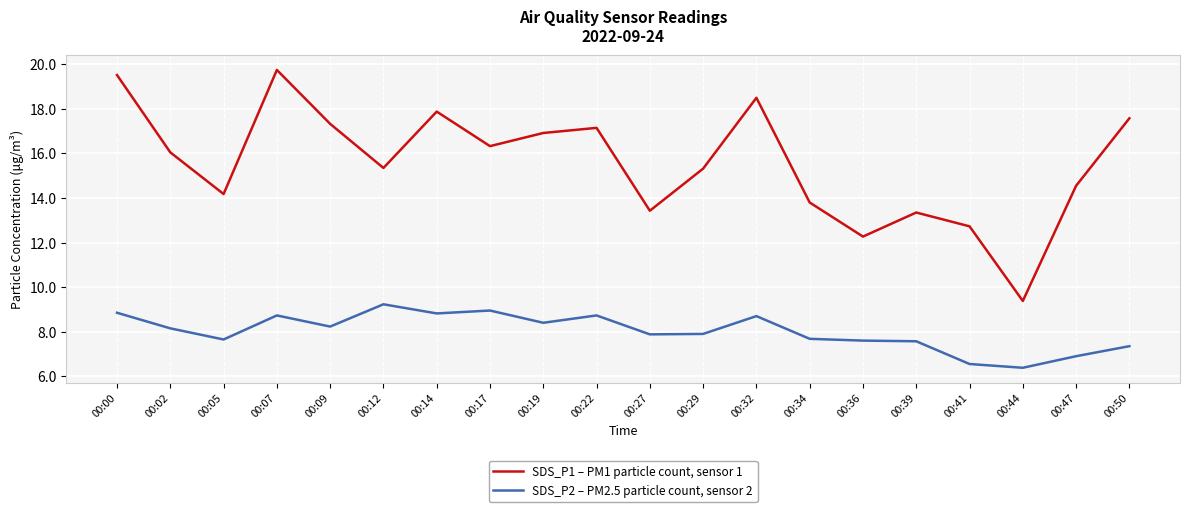

True or false: SDS_P2 – PM2.5 particle count, sensor 2 has a value of 8.4 at 00:19.

True